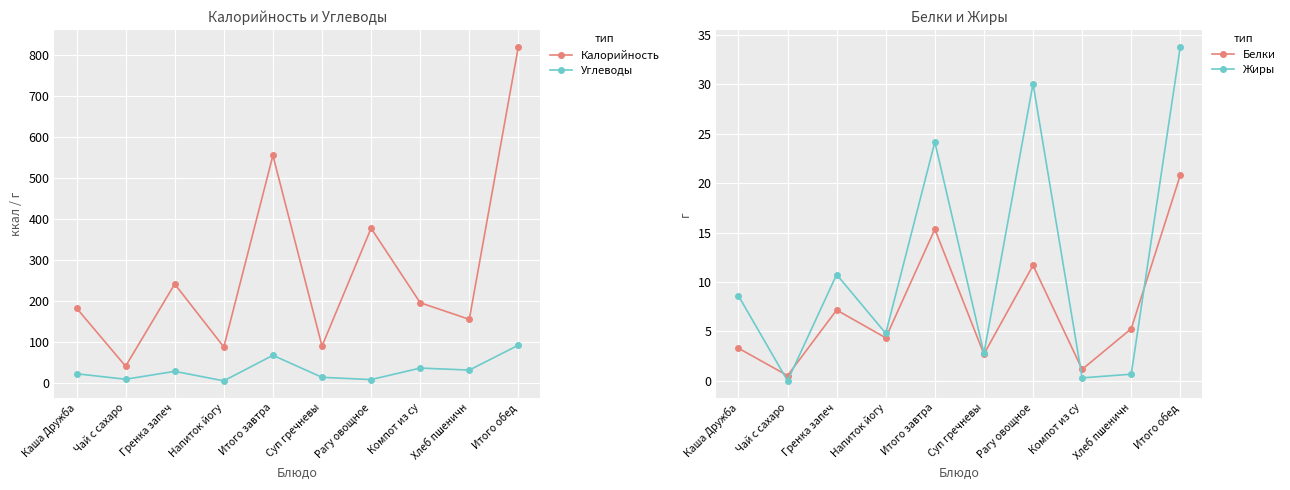

What is the value of the Углеводы point at the 1st from the left?

23.2